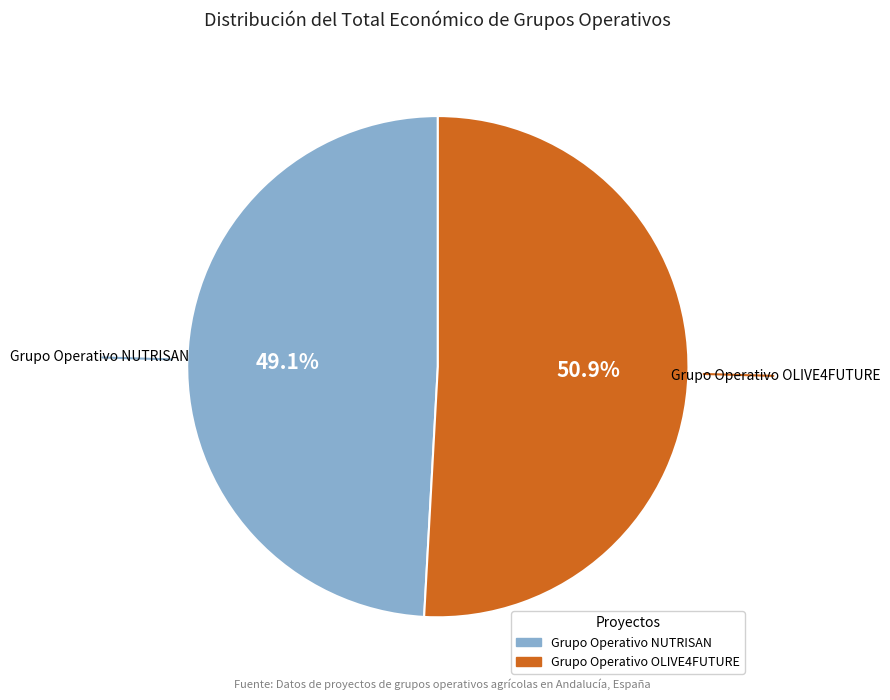

What is the largest slice in the pie chart?

Grupo Operativo OLIVE4FUTURE